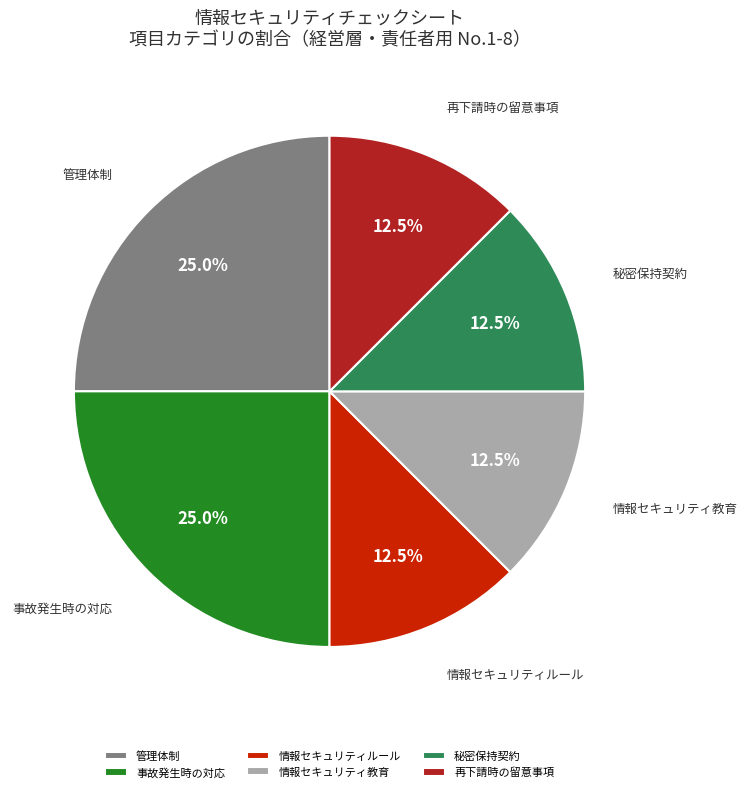

To the nearest percent, what is the average slice percentage?

17%